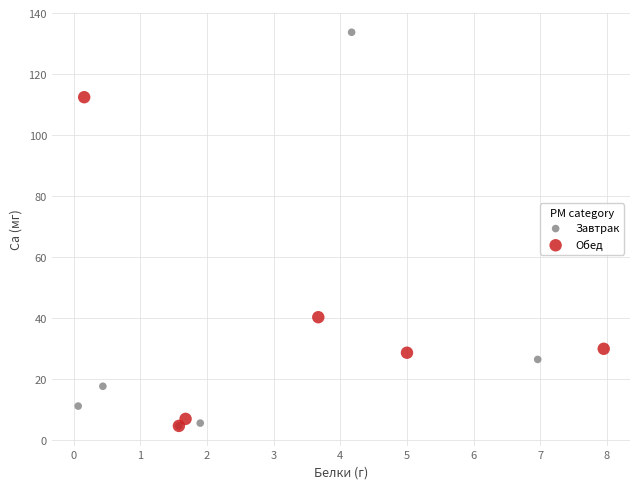

Which series has the largest Y range (max minus min)?

Завтрак